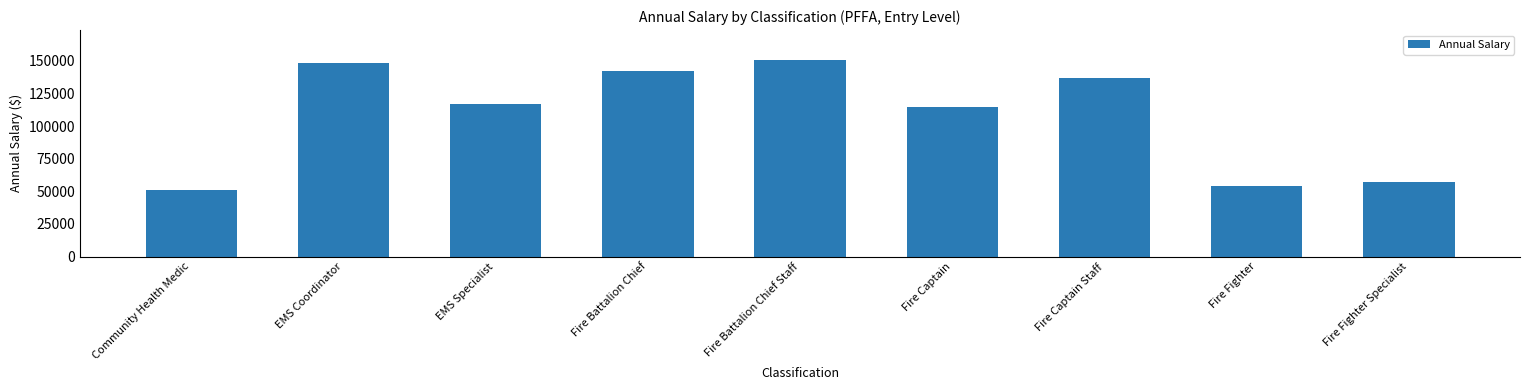

What is the average value?

108056.3